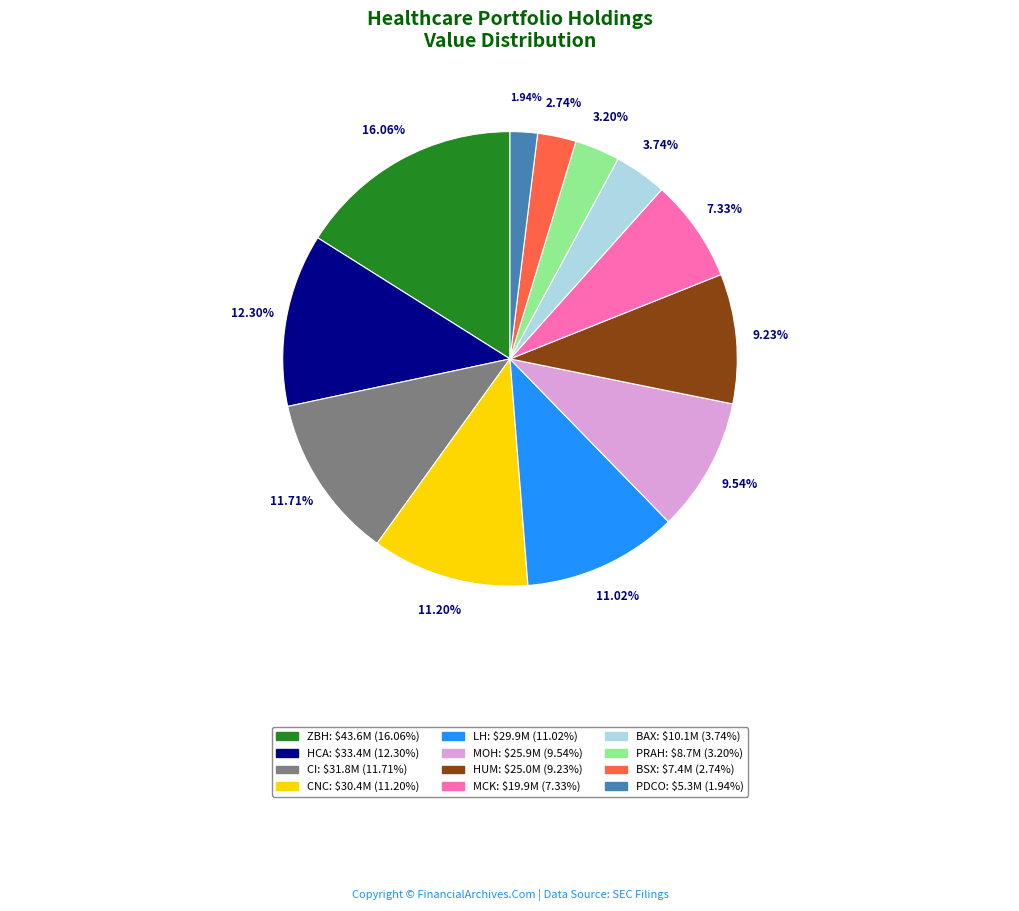

Does any single category account for the majority?

No